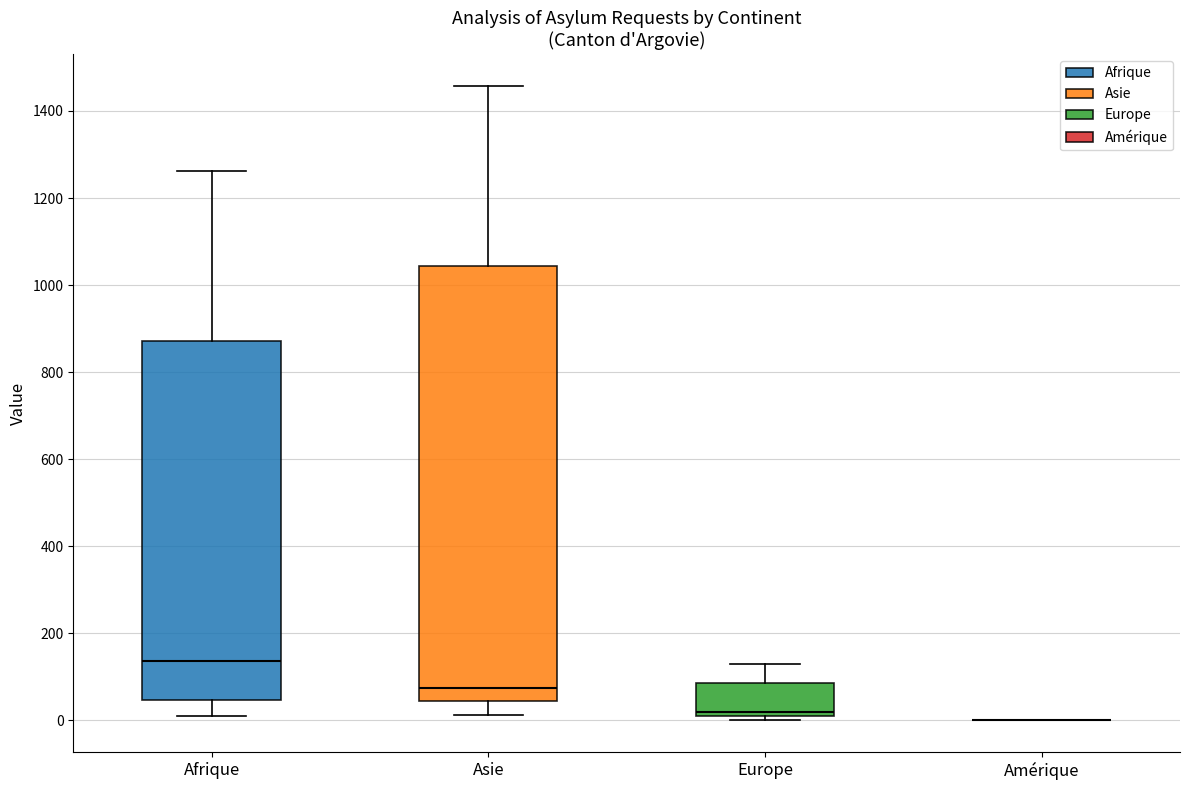

Reading left to right, transcribe this box plot: for each box, give where its median line is, the range the box spans, and where its two whiskers end, as read against the y-axis. The values are not printed on the chart, so give them approximately, as read against the axis.

Afrique: median 140, box 40 to 880, whiskers 20 to 1260
Asie: median 80, box 40 to 1040, whiskers 20 to 1460
Europe: median 20 (just above the box's lower edge), box 20 to 80, whiskers 0 to 140
Amérique: box collapsed to a line at 0, whiskers 0 to 0